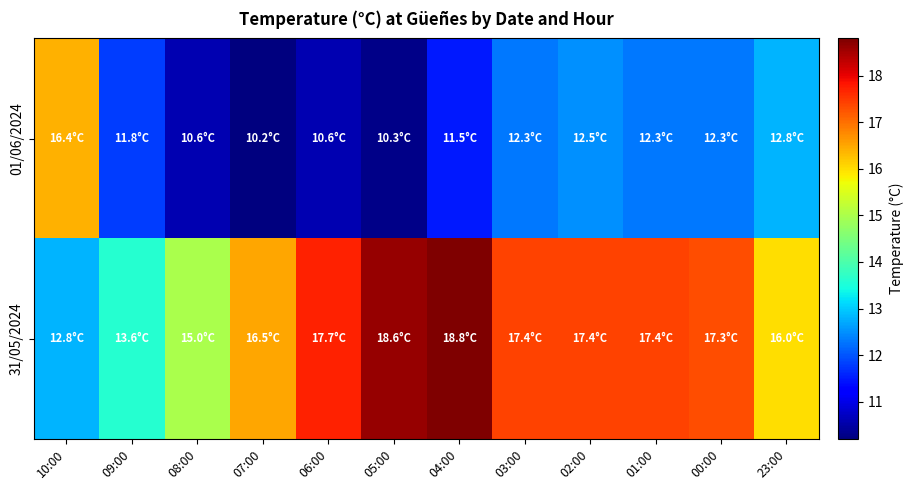

Which category has the highest value across all series?

04:00